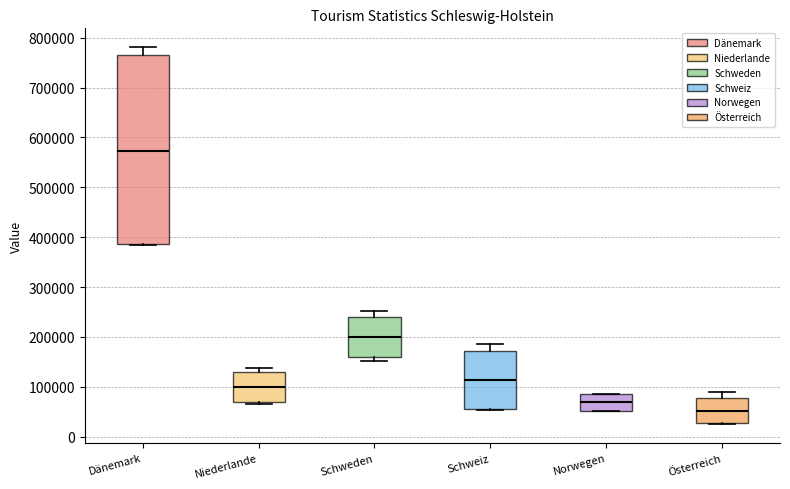

Reading left to right, transcribe this box plot: for each box, give where its median line is, the range the box spans, and where its two whiskers end, as read against the y-axis. The values are not printed on the chart, so give them approximately, as read against the axis.

Dänemark: median 570000, box 390000 to 770000, whiskers 380000 to 780000
Niederlande: median 100000, box 70000 to 130000, whiskers 70000 (just below the box's lower edge) to 140000
Schweden: median 200000, box 160000 to 240000, whiskers 150000 to 250000
Schweiz: median 110000, box 60000 to 170000, whiskers 50000 to 190000
Norwegen: median 70000, box 50000 to 80000, whiskers 50000 to 80000
Österreich: median 50000, box 30000 to 80000, whiskers 20000 to 90000